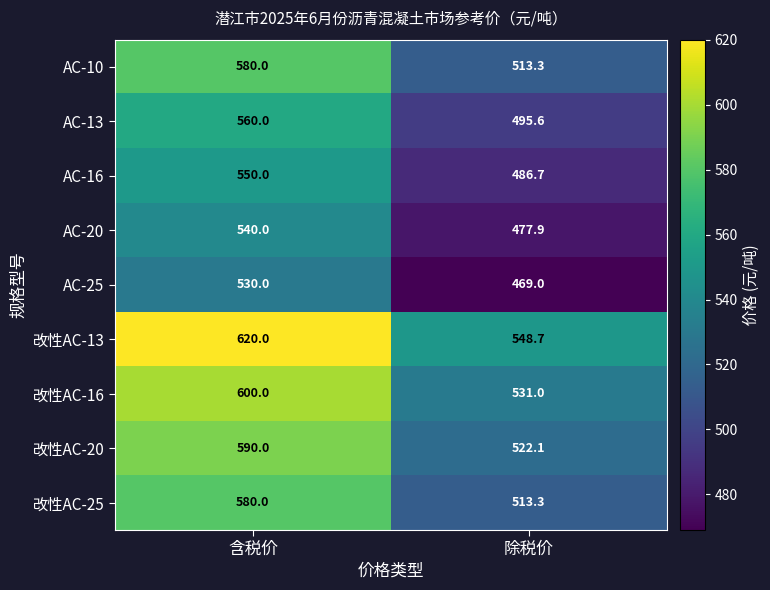

How many categories are shown in the chart?

2